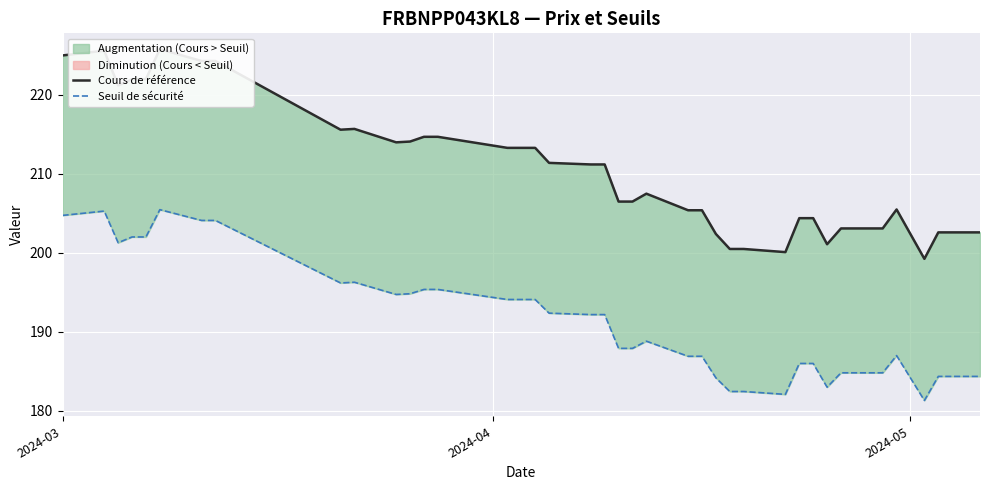

In Seuil de sécurité, how many points are higher than both neighbors (excluding endpoints)?

5